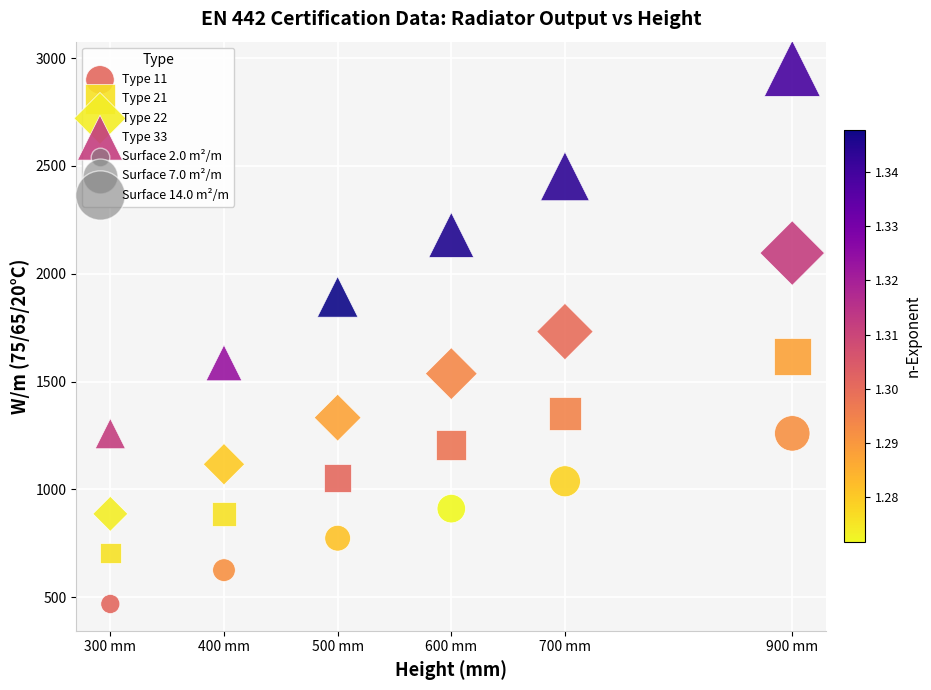

Which series contains the lowest Y value?

Type 11